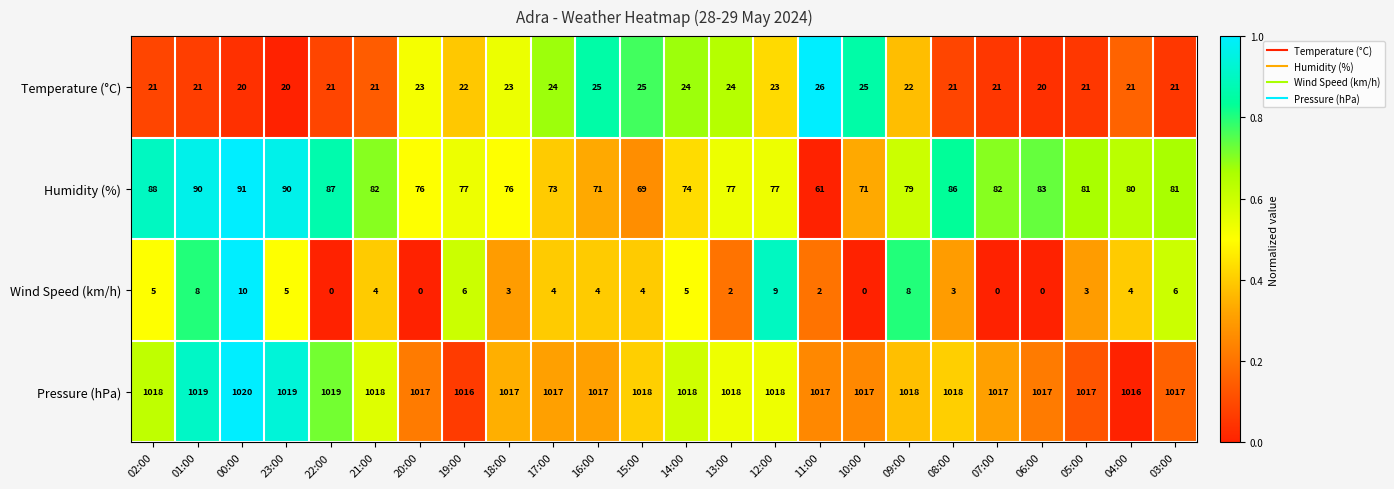

What is the sum of the Humidity (%) values at 23:00 and 11:00?

151